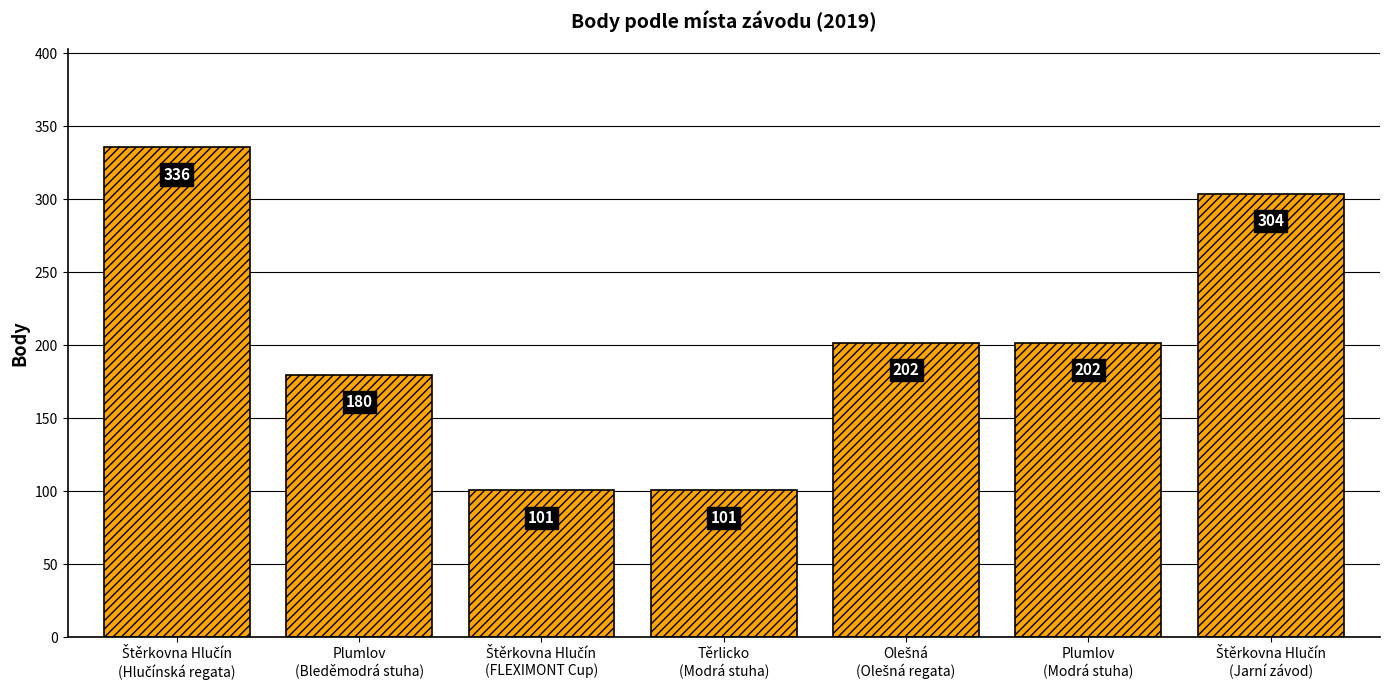

What is the value of the 3rd bar from the left?

101